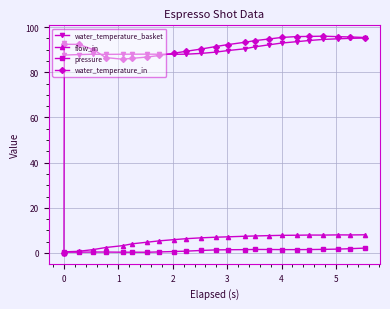

Is this an area chart (filled region under the line)?

No